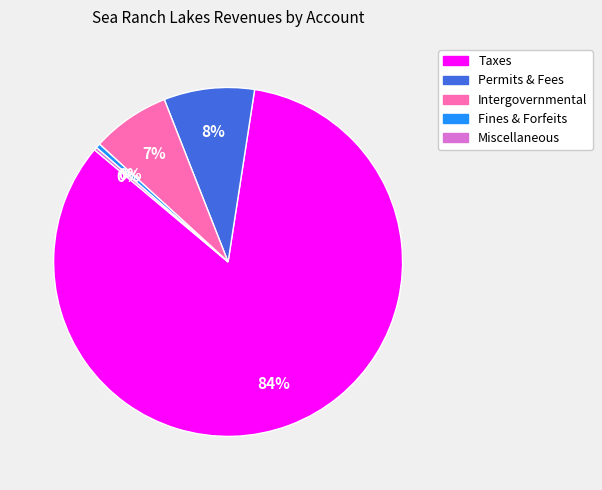

To the nearest percent, what is the average slice percentage?

20%